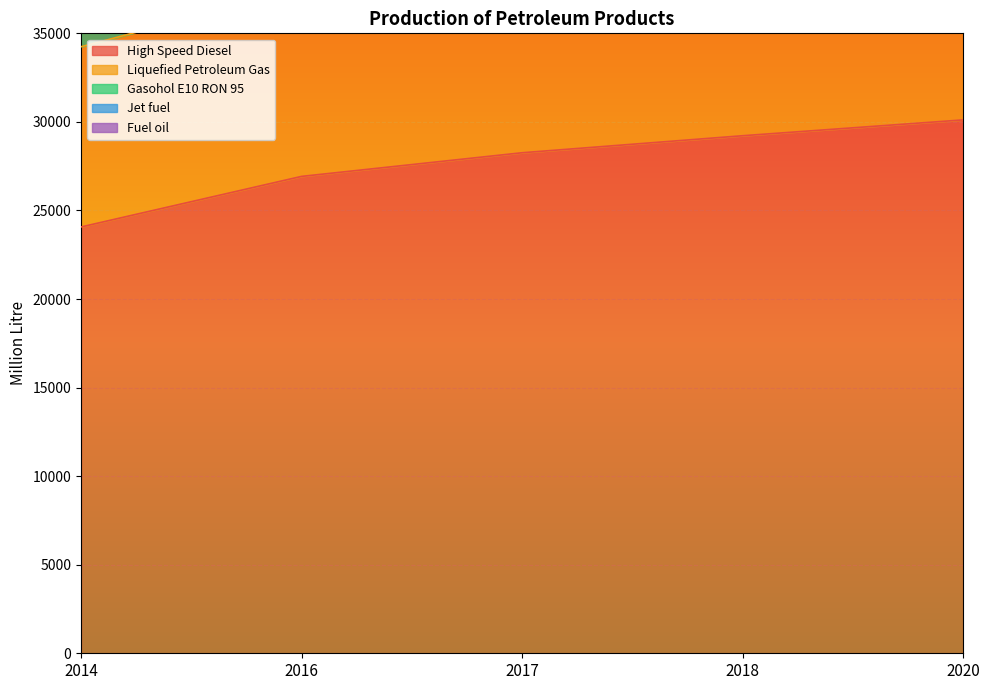

Rank the categories by High Speed Diesel value from lowest to highest.

2014, 2016, 2017, 2018, 2020